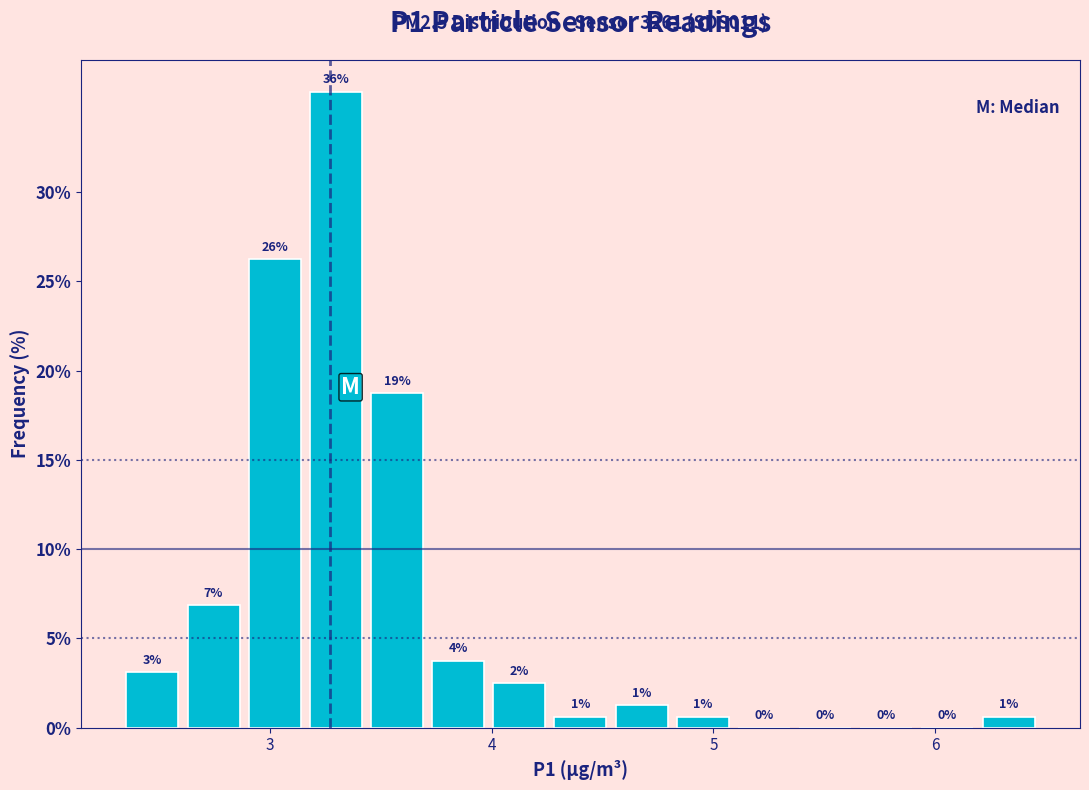

Around what value on the x-axis is the tallest bar? Give the approximate position of its centre, as read against the axis.

3.3